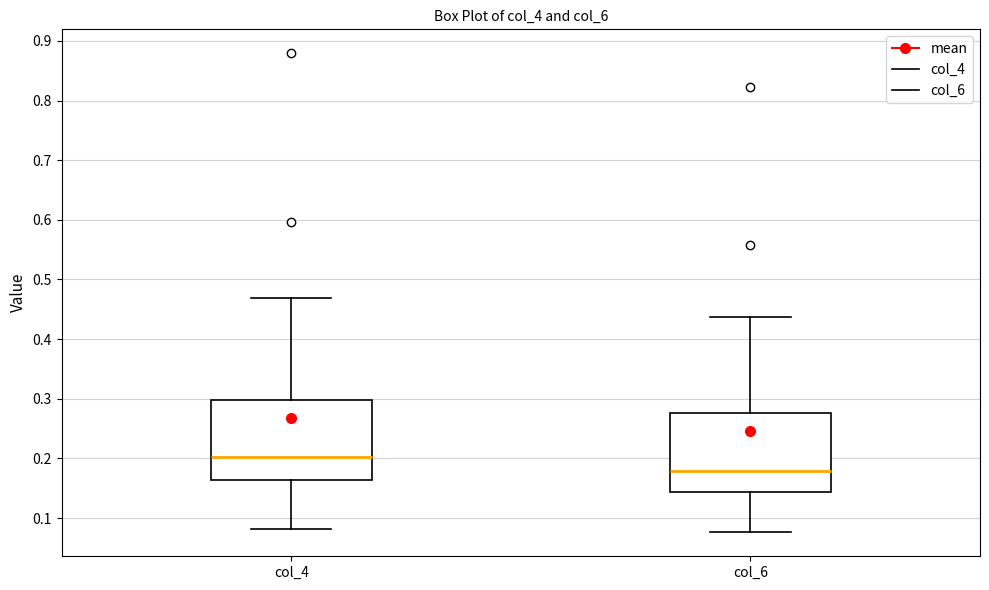

Where does the upper whisker of the box for col_4 end on the y-axis? The values are not printed on the chart, so give them approximately, as read against the axis.

0.47